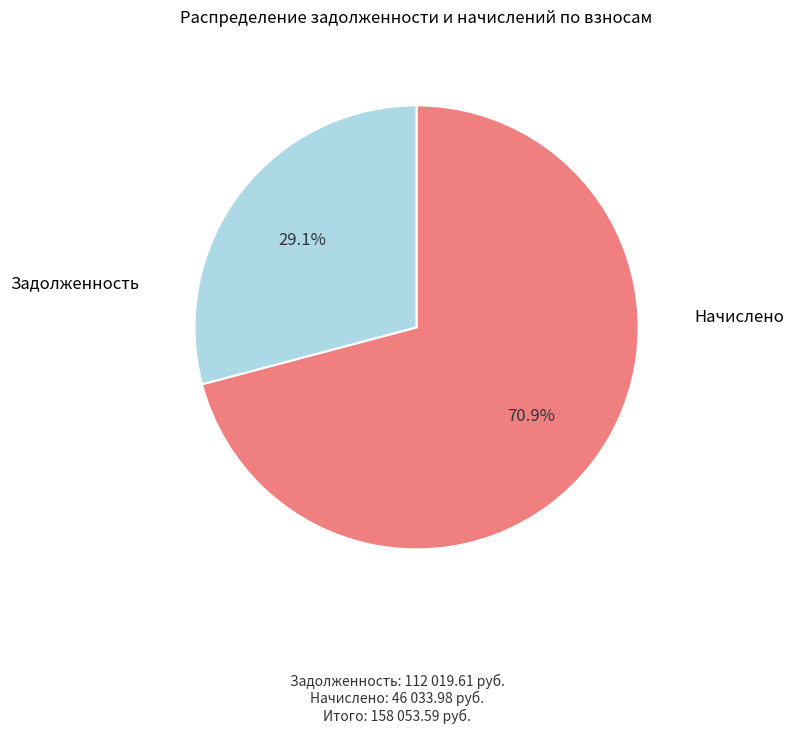

Is there any slice that represents more than half of the pie?

Yes